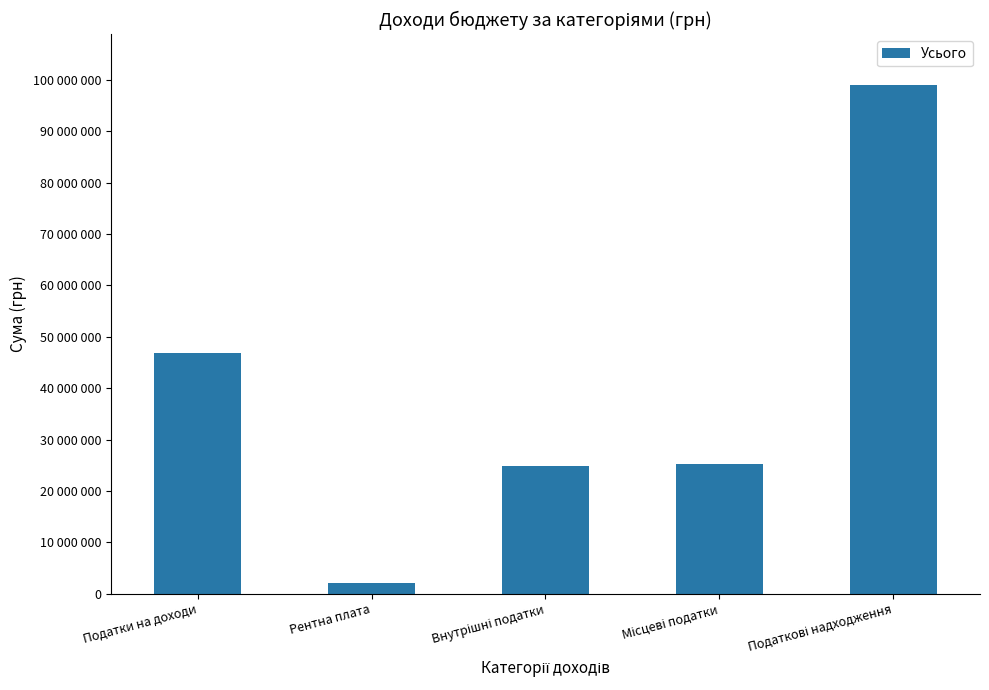

What is the label of the 1st bar from the right?

Податкові надходження